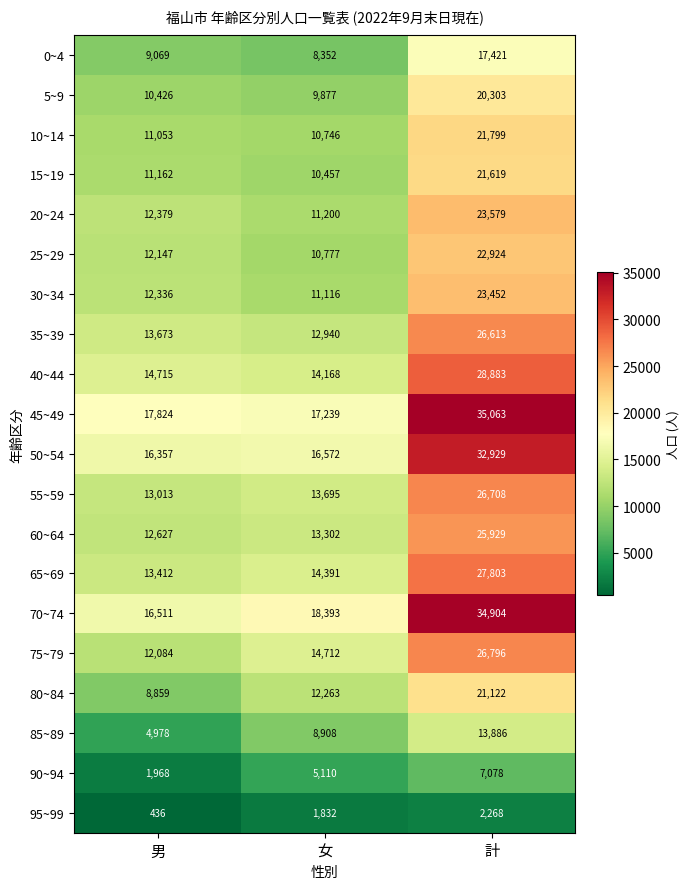

Count the 80~84 values in the range 8859 to 21122.

3